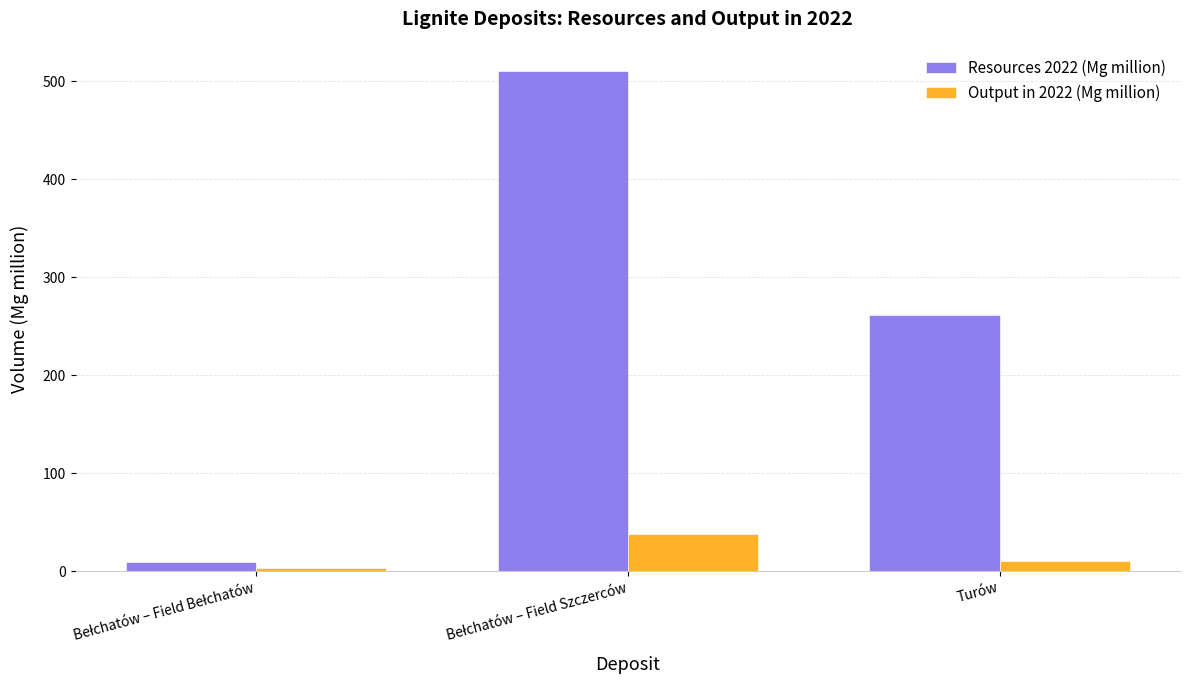

Rank the series by their average value, from lowest to highest.

Output in 2022 (Mg million), Resources 2022 (Mg million)